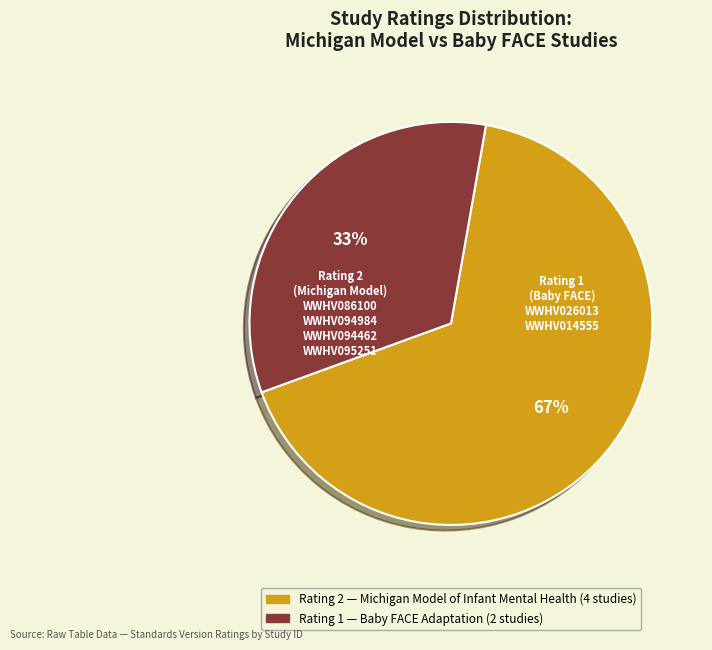

To the nearest percent, what is the average slice percentage?

50%